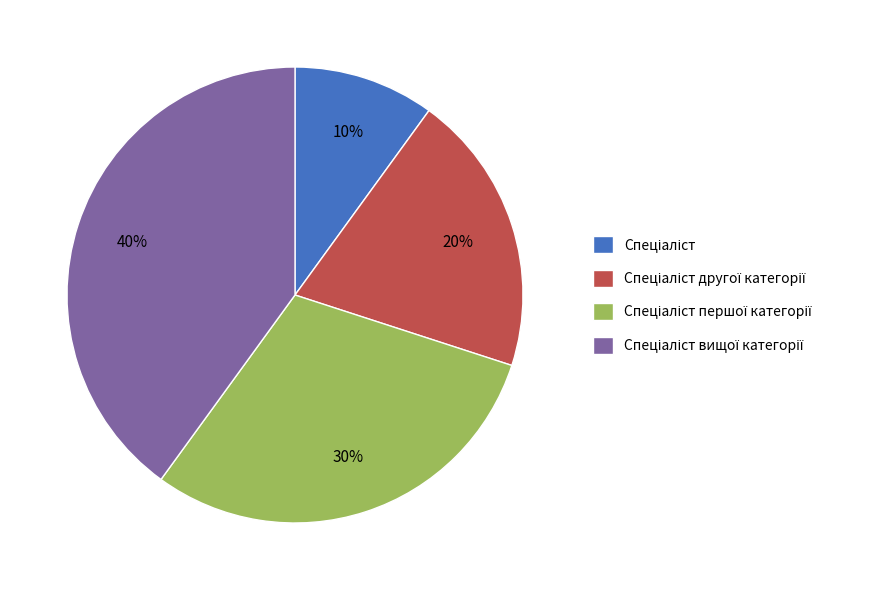

Is there a majority slice in this chart?

No